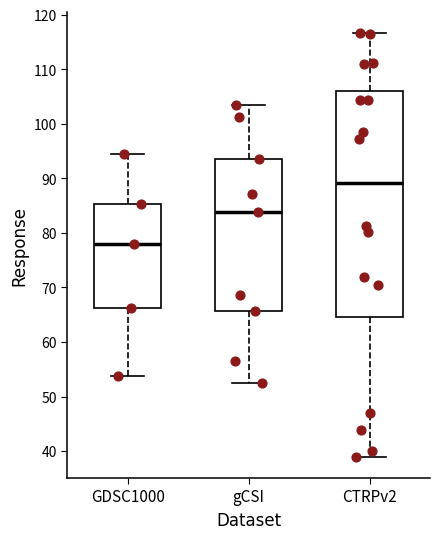

Comparing the boxes themselves (not the whiskers), which one is the tallest?

CTRPv2